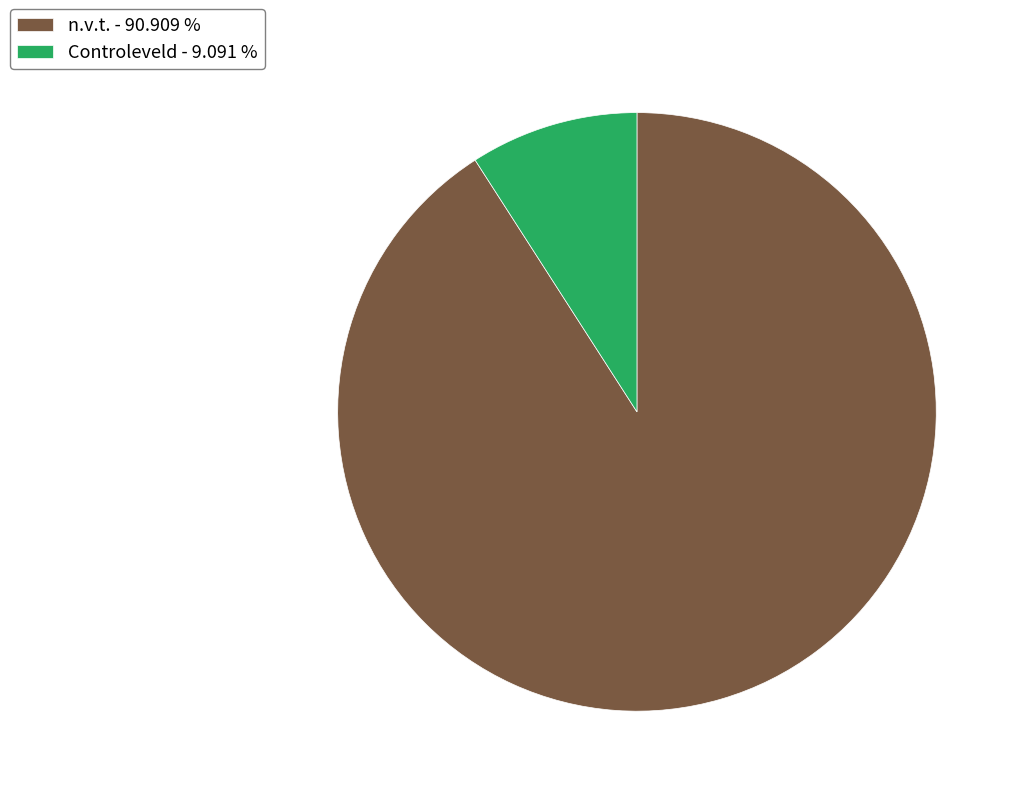

Which slice is the smallest?

Controleveld - 9.091 %